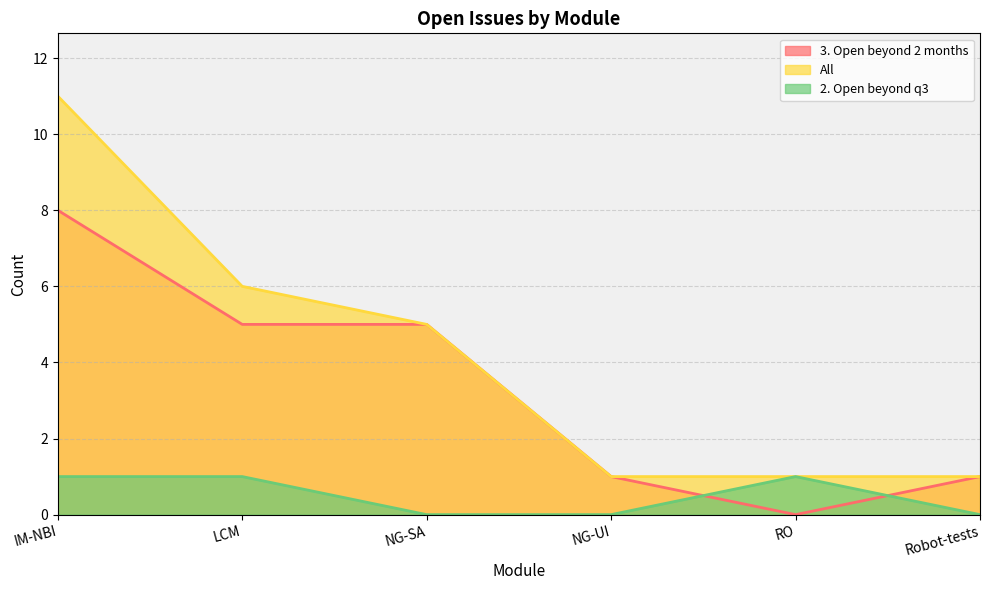

Reading left to right, list all the values displayed in this chart.

3. Open beyond 2 months: 8	5	5	1	0	1
All: 11	6	5	1	1	1
2. Open beyond q3: 1	1	0	0	1	0